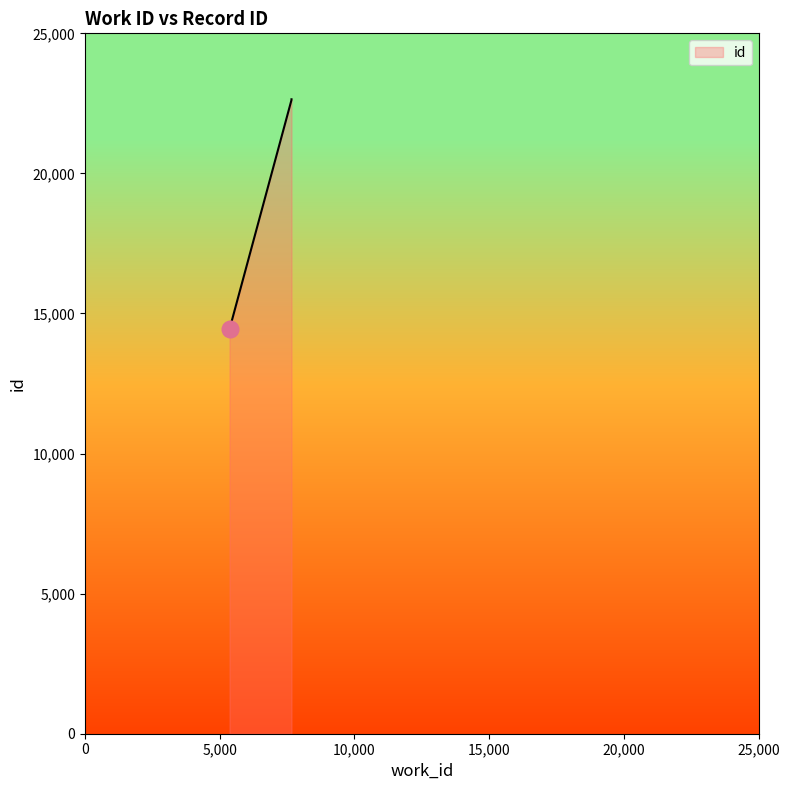

How many values are below 22643?

2